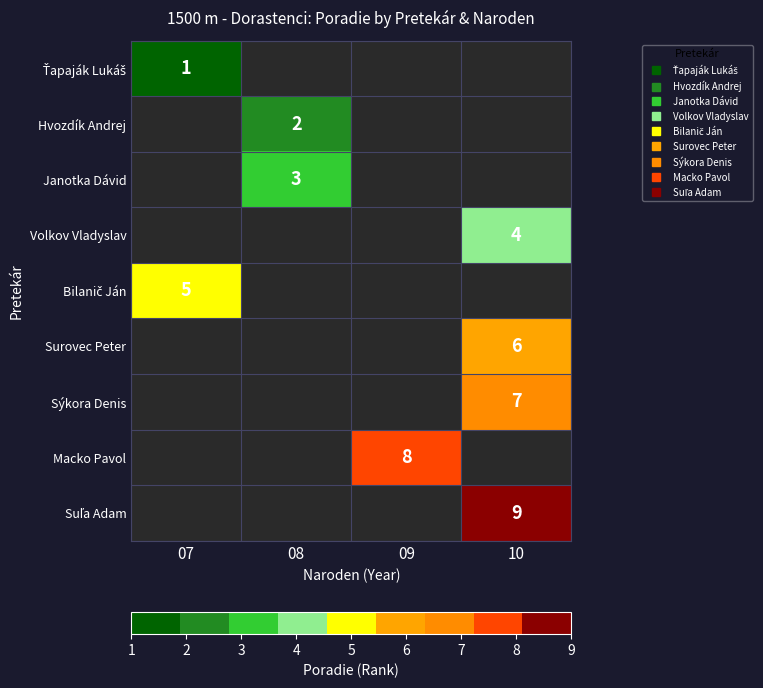

The value of Hvozdík Andrej at 08 is 2.0. True or false?

True